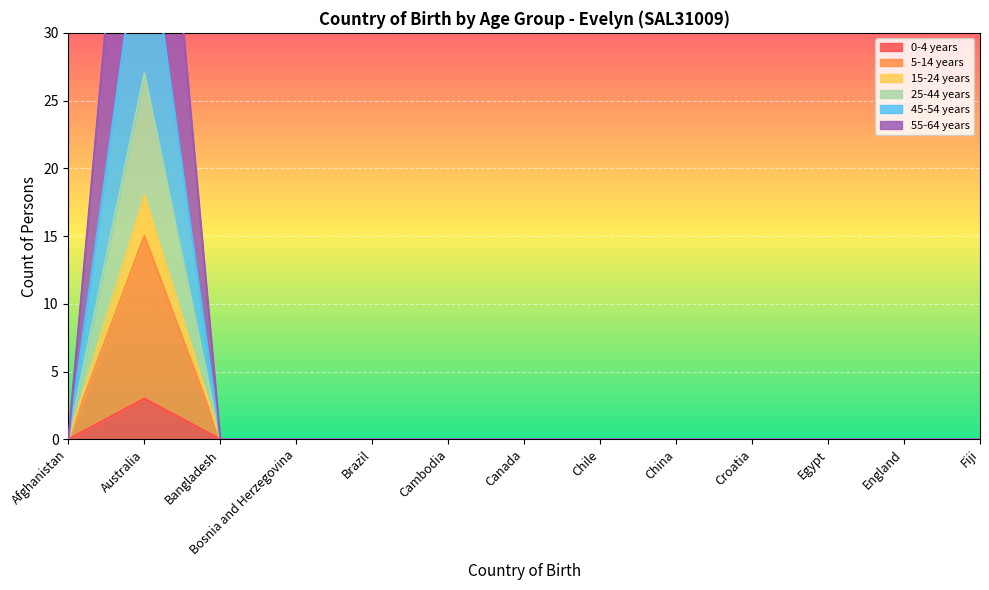

Is the value of 15-24 years at Australia greater than the value of 25-44 years at China?

Yes